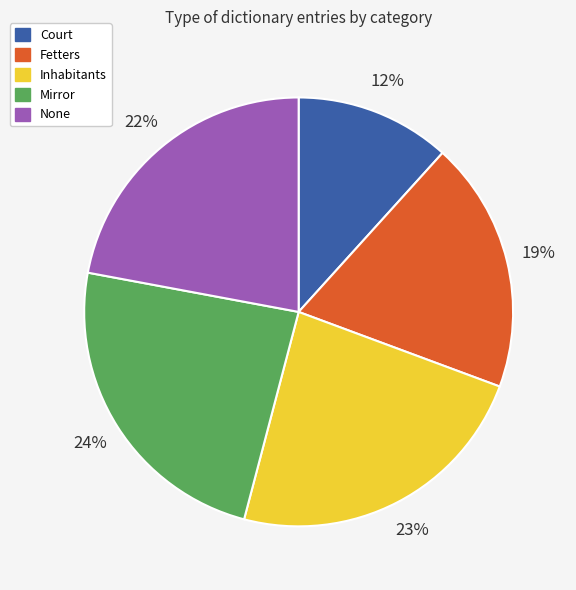

Which has a higher value, Court or Mirror?

Mirror